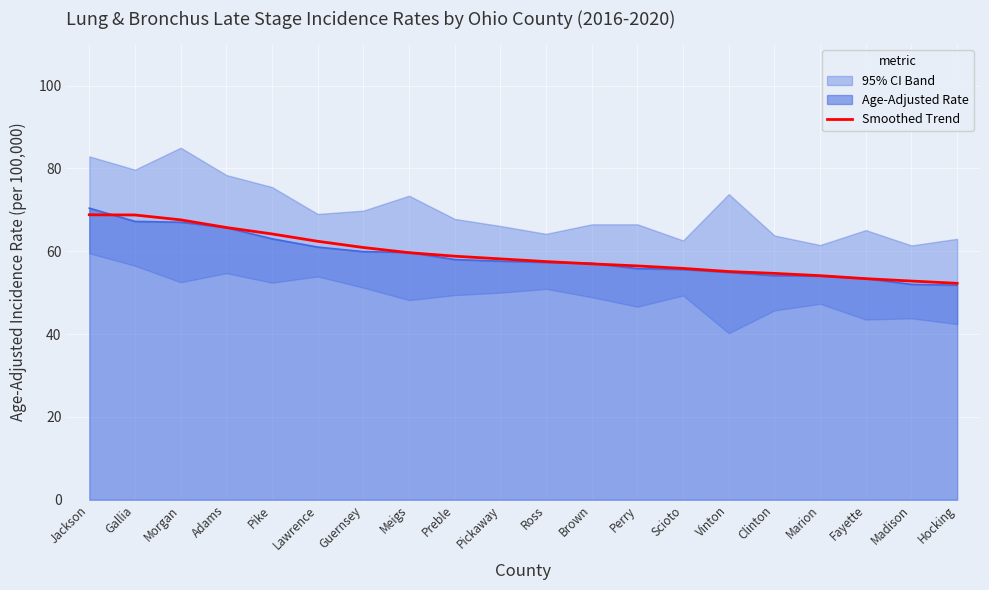

How many categories are shown in the chart?

20